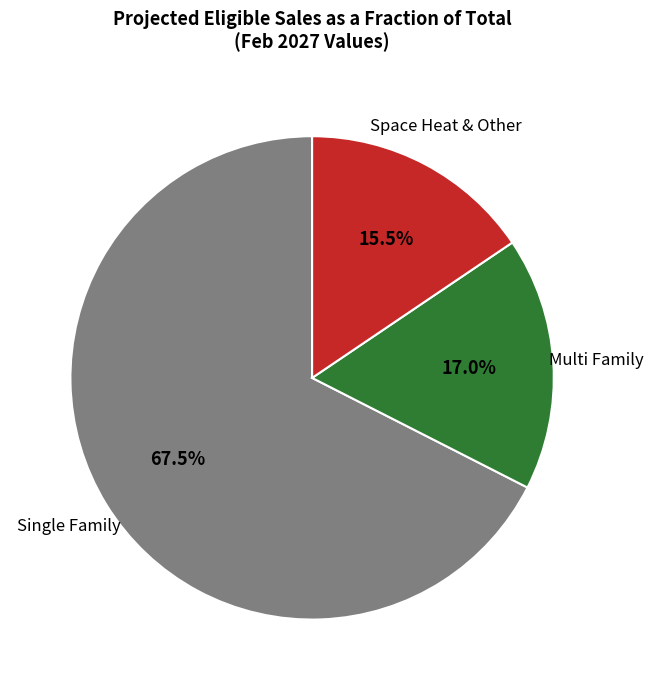

Is there any slice that represents more than half of the pie?

Yes